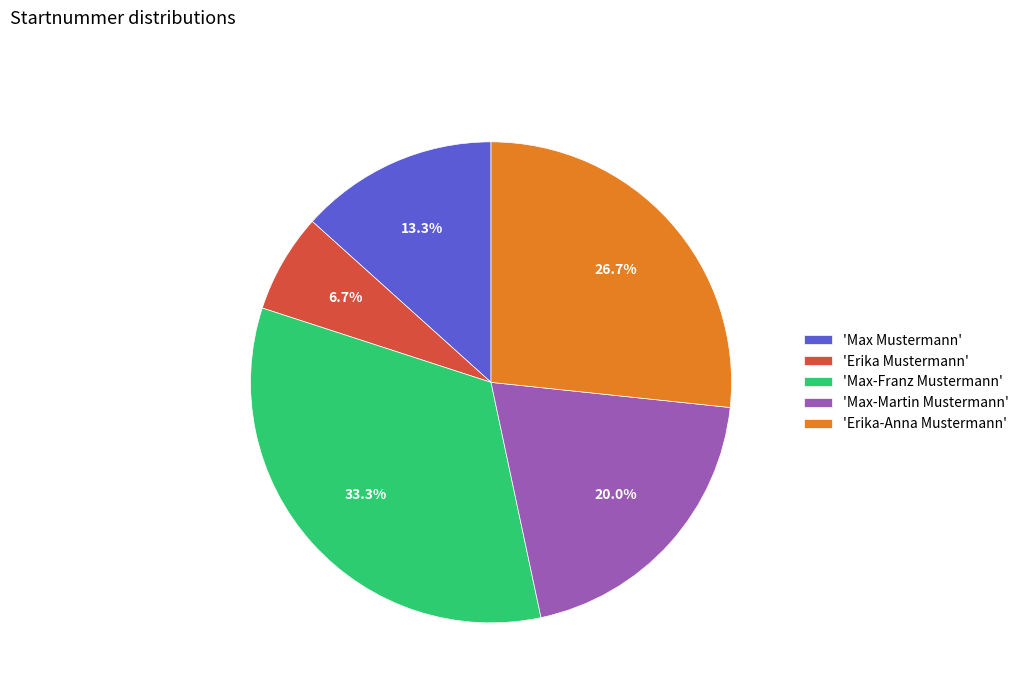

What is the ratio of the value at 'Max Mustermann' to the value at 'Max-Martin Mustermann'?

0.7